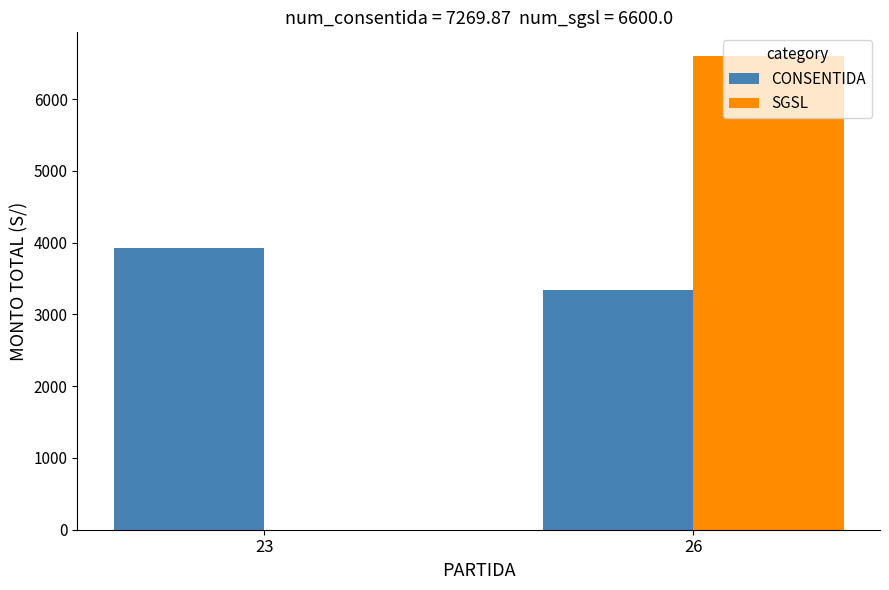

What are all the series names shown in the legend?

CONSENTIDA, SGSL